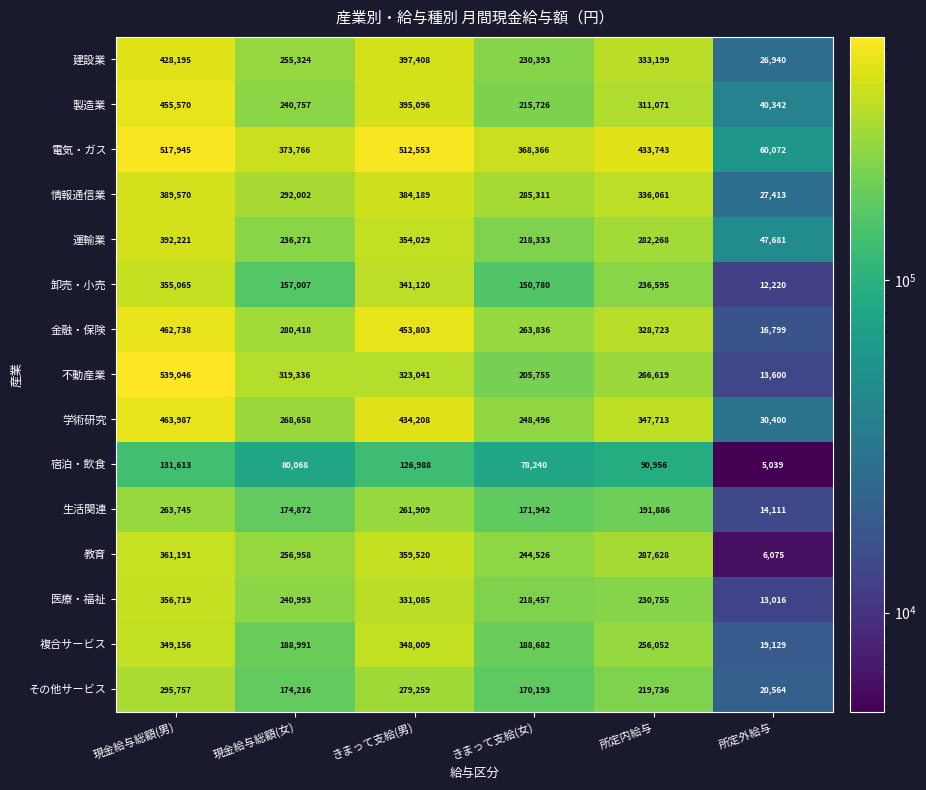

True or false: 卸売・小売 has a value of 355065 at 現金給与総額(男).

True